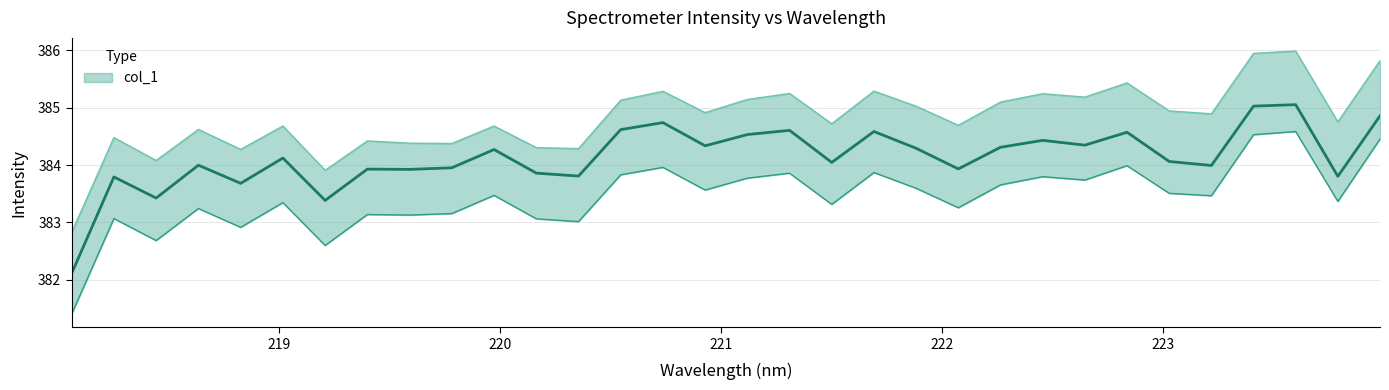

What is the difference between the maximum and minimum values?

2.9